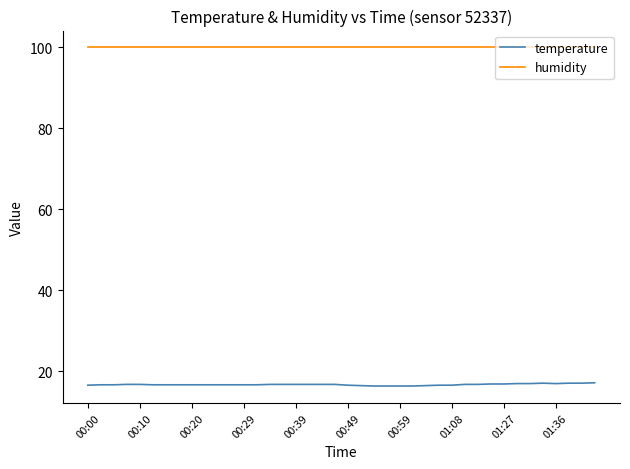

List the series in order of their overall mean, highest first.

humidity, temperature